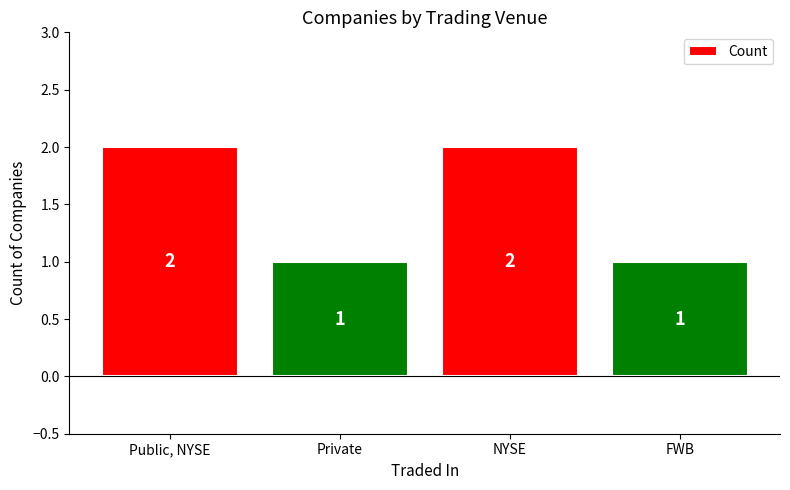

What is the value of the 2nd bar from the left?

1